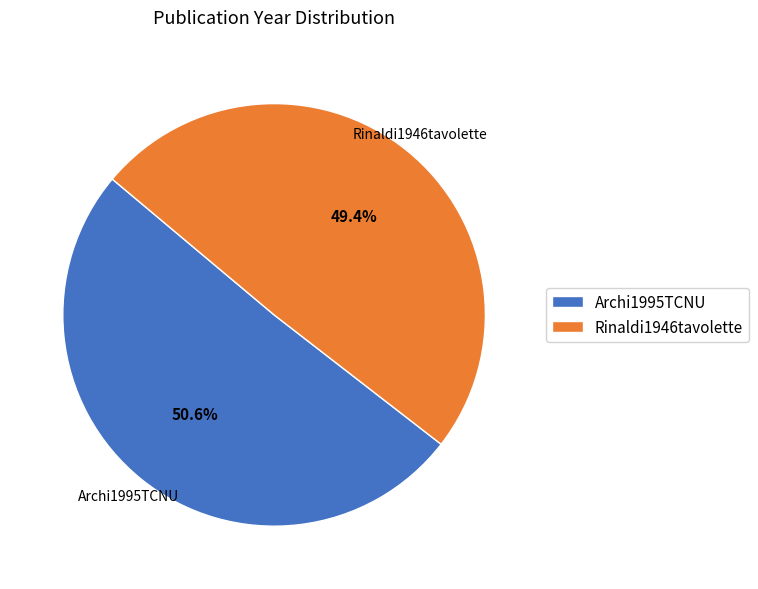

How many segments does this pie chart have?

2